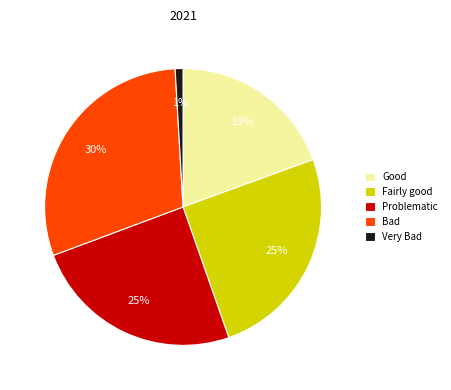

Which slice is the smallest?

Very Bad